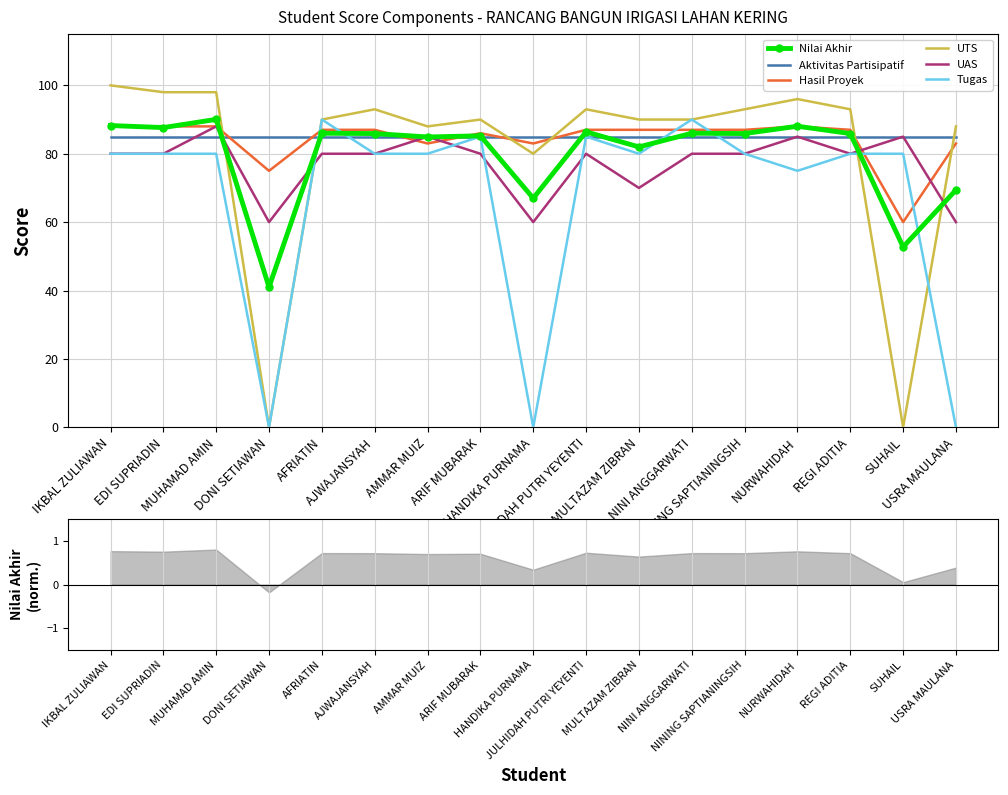

Reading left to right, extract all data points from this chart.

Nilai Akhir: 88.2	87.7	90.0	41.0	86.0	85.9	84.9	85.2	67.0	86.4	82.0	86.0	85.9	88.0	85.9	52.8	69.4
Aktivitas Partisipatif: 85.0	85.0	85.0	85.0	85.0	85.0	85.0	85.0	85.0	85.0	85.0	85.0	85.0	85.0	85.0	85.0	85.0
Hasil Proyek: 88.0	88.0	88.0	75.0	87.0	87.0	83.0	86.0	83.0	87.0	87.0	87.0	87.0	88.0	87.0	60.0	83.0
UTS: 100.0	98.0	98.0	0.0	90.0	93.0	88.0	90.0	80.0	93.0	90.0	90.0	93.0	96.0	93.0	0.0	88.0
UAS: 80.0	80.0	88.0	60.0	80.0	80.0	85.0	80.0	60.0	80.0	70.0	80.0	80.0	85.0	80.0	85.0	60.0
Tugas: 80.0	80.0	80.0	0.0	90.0	80.0	80.0	85.0	0.0	85.0	80.0	90.0	80.0	75.0	80.0	80.0	0.0